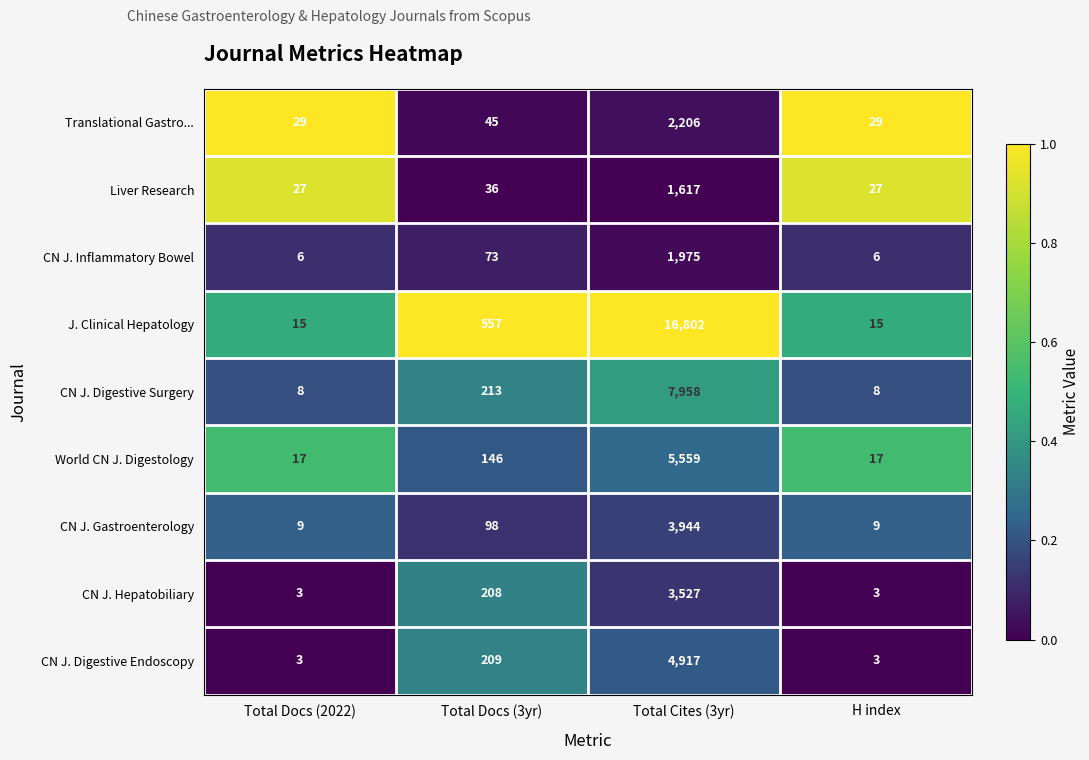

Which series has the widest spread of values?

J. Clinical Hepatology